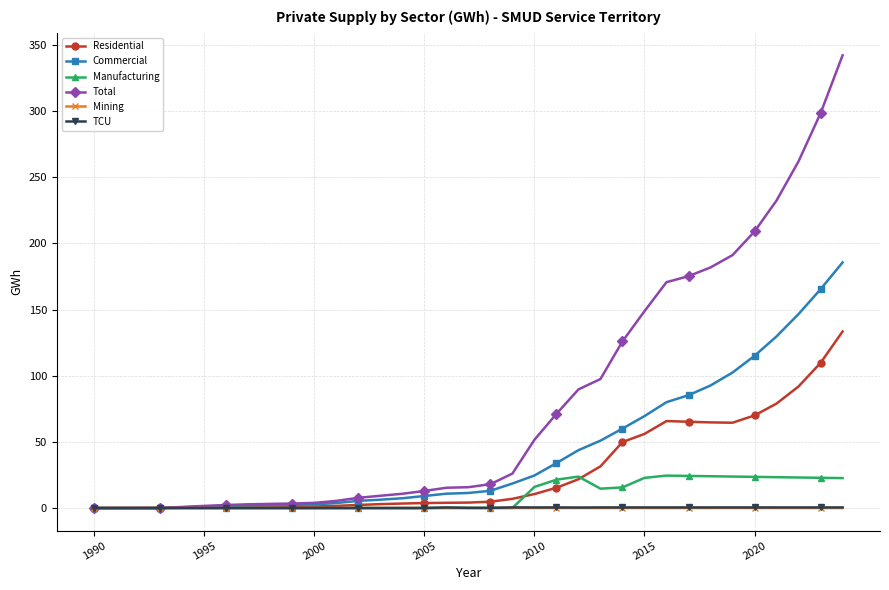

Which series has the largest range (max minus min)?

Total